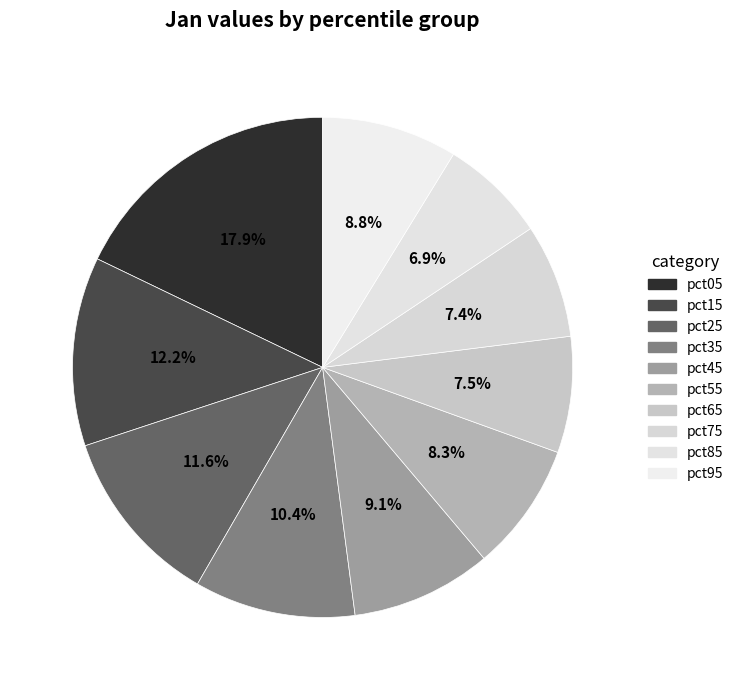

How many slices are in this pie chart?

10